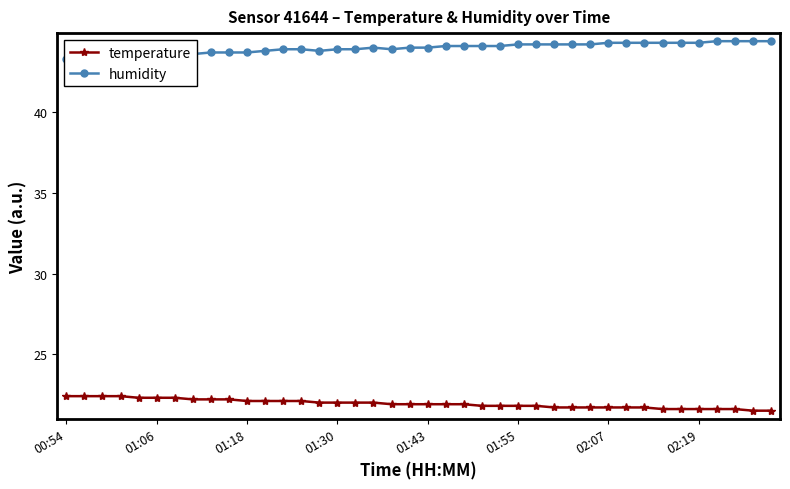

What is the highest value of the temperature series?

22.4